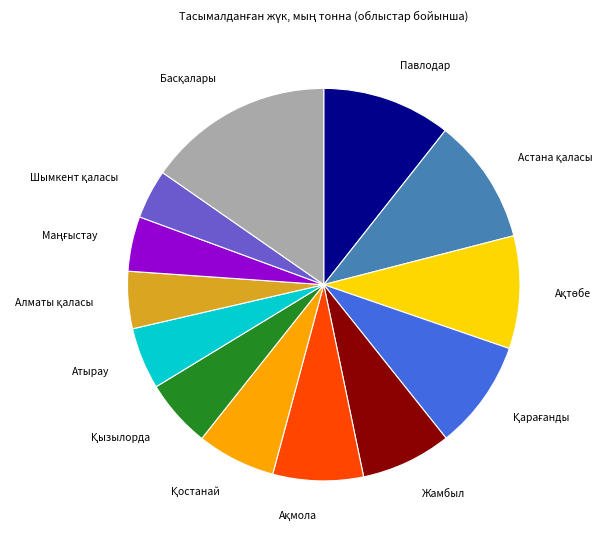

Is there any slice that represents more than half of the pie?

No